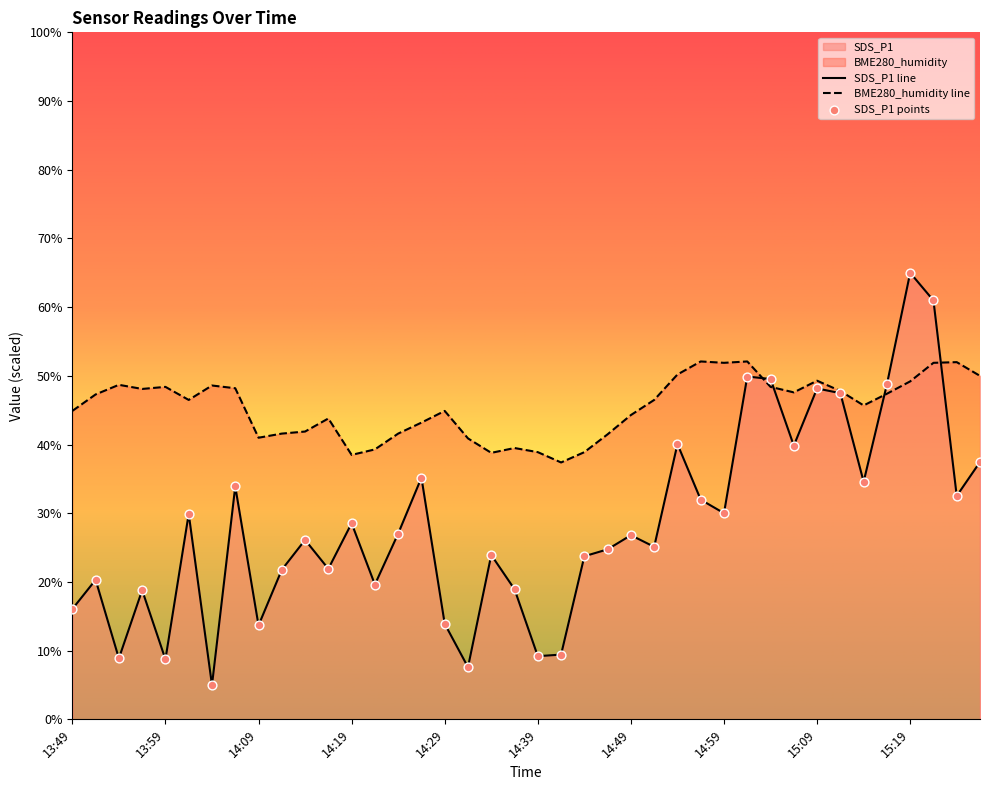

Is the value of SDS_P1 at 14:49 greater than the value of BME280_humidity at 14:36?

No